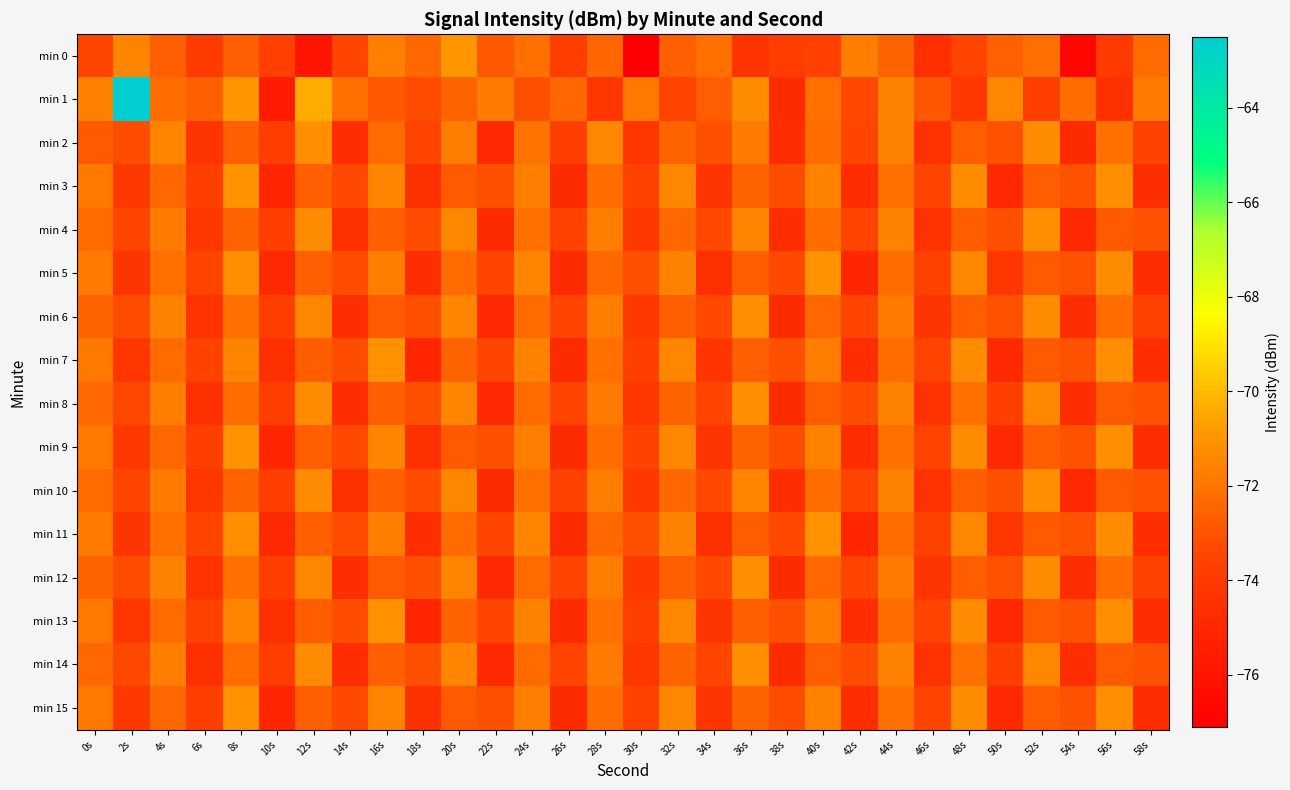

What is the spread (max minus min) of values at 48s?

2.8